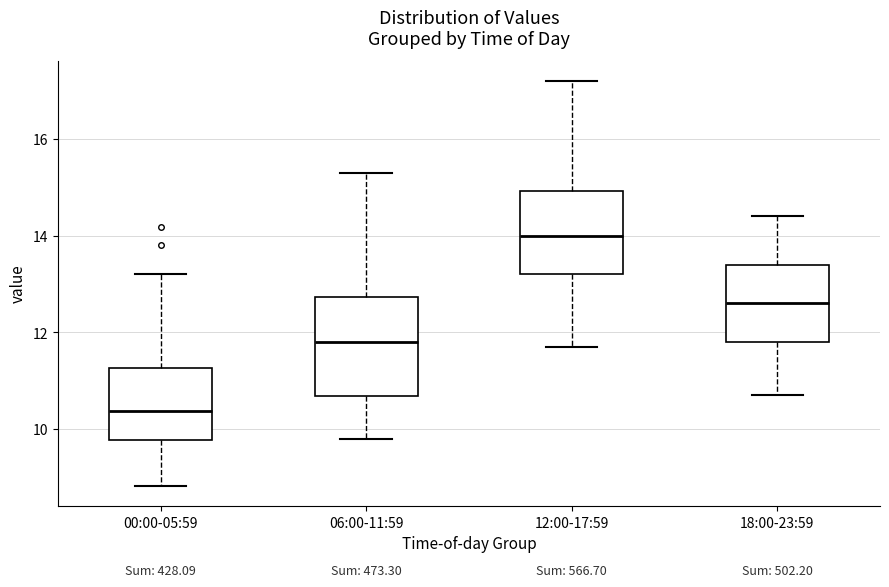

Reading left to right, transcribe this box plot: for each box, give where its median line is, the range the box spans, and where its two whiskers end, as read against the y-axis. The values are not printed on the chart, so give them approximately, as read against the axis.

00:00-05:59: median 10.4, box 9.8 to 11.2, whiskers 8.8 to 13.2
06:00-11:59: median 11.8, box 10.6 to 12.8, whiskers 9.8 to 15.4
12:00-17:59: median 14.0, box 13.2 to 15.0, whiskers 11.8 to 17.2
18:00-23:59: median 12.6, box 11.8 to 13.4, whiskers 10.8 to 14.4